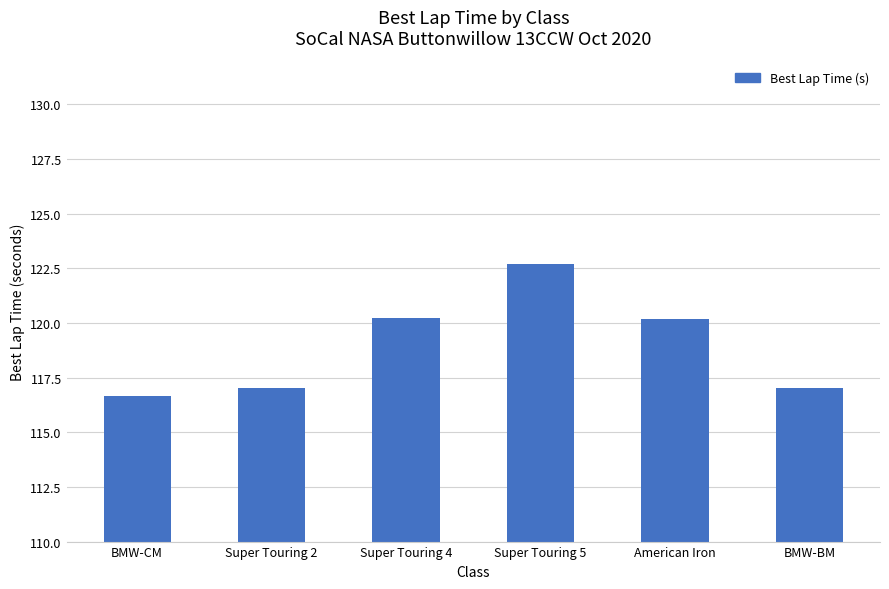

What is the label of the 1st bar from the right?

BMW-BM